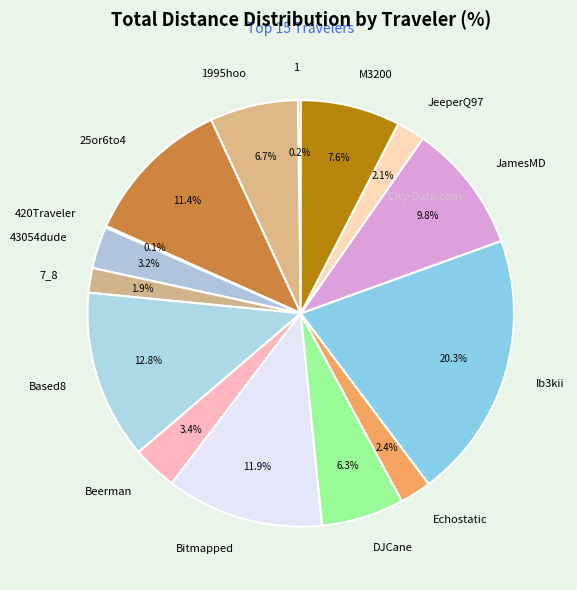

Is Bitmapped the majority of the pie?

No